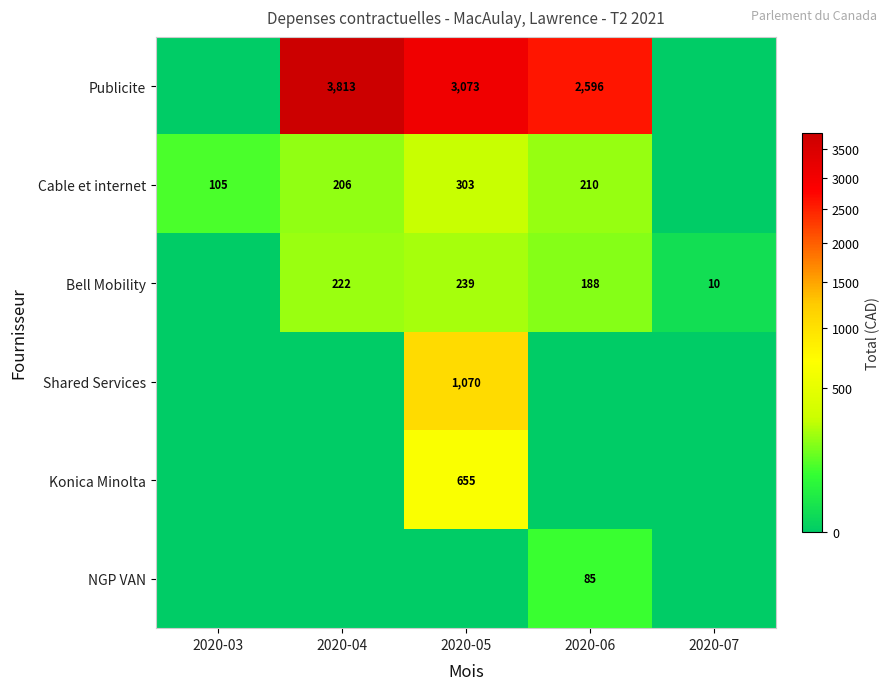

The value of Bell Mobility at 2020-05 is 363. True or false?

False